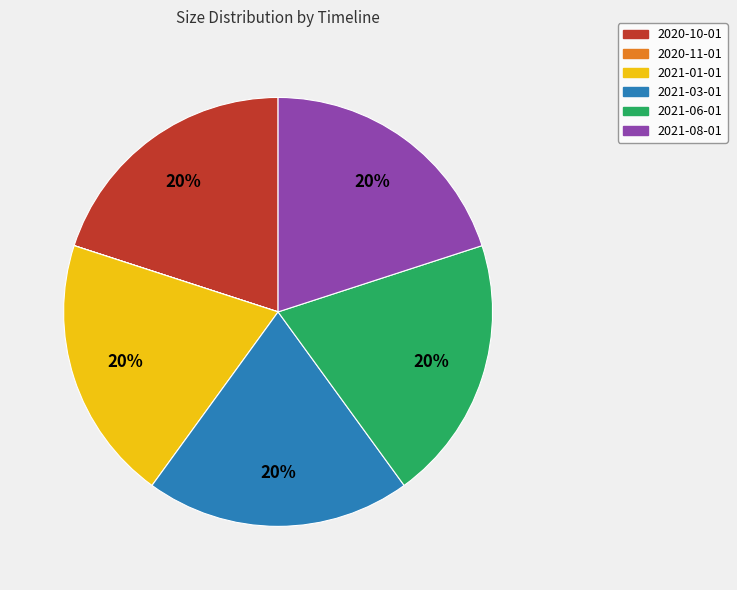

To the nearest percent, what portion does 2021-06-01 represent?

20%